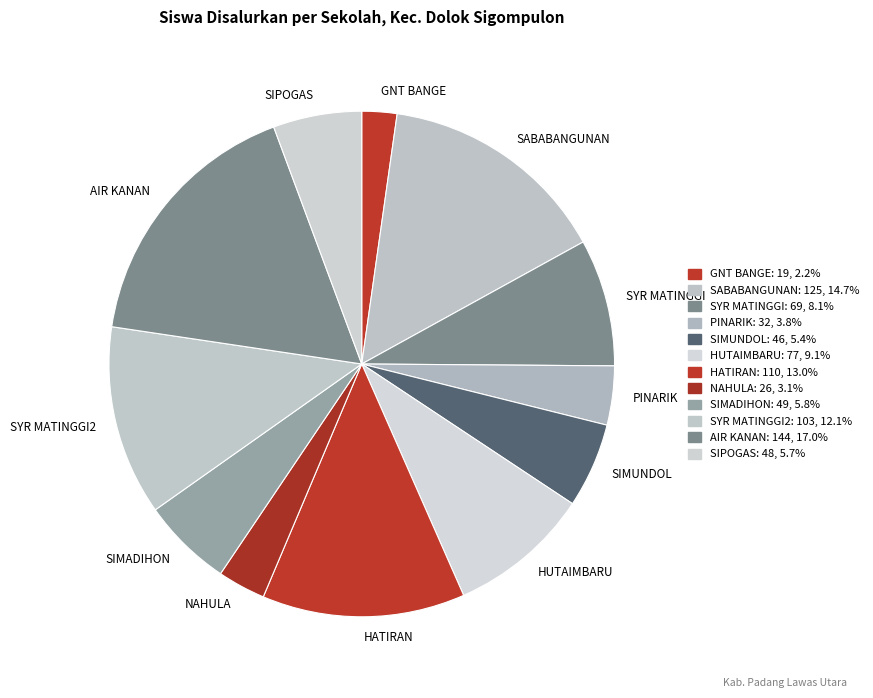

Which slice is the largest?

AIR KANAN